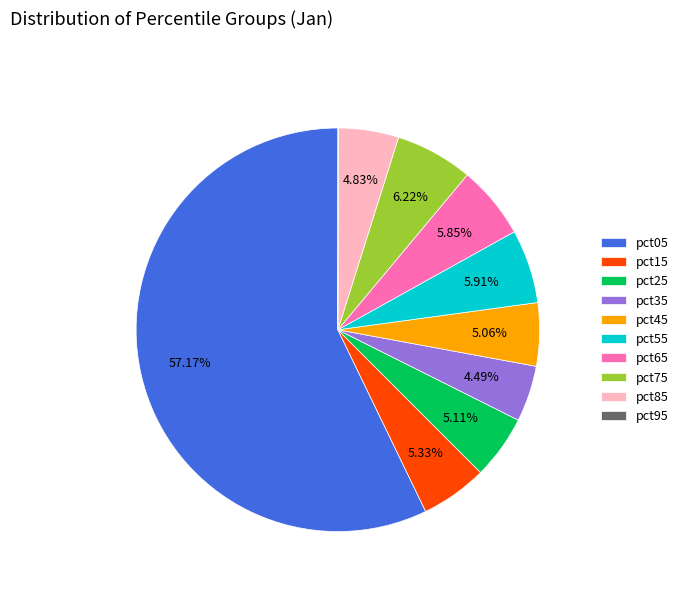

To the nearest percent, what is the average slice percentage?

10%